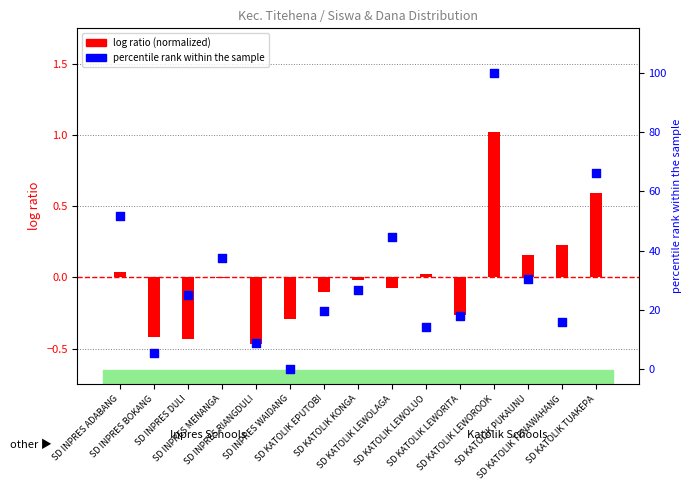

Which series reaches the maximum Y coordinate?

percentile rank within the sample